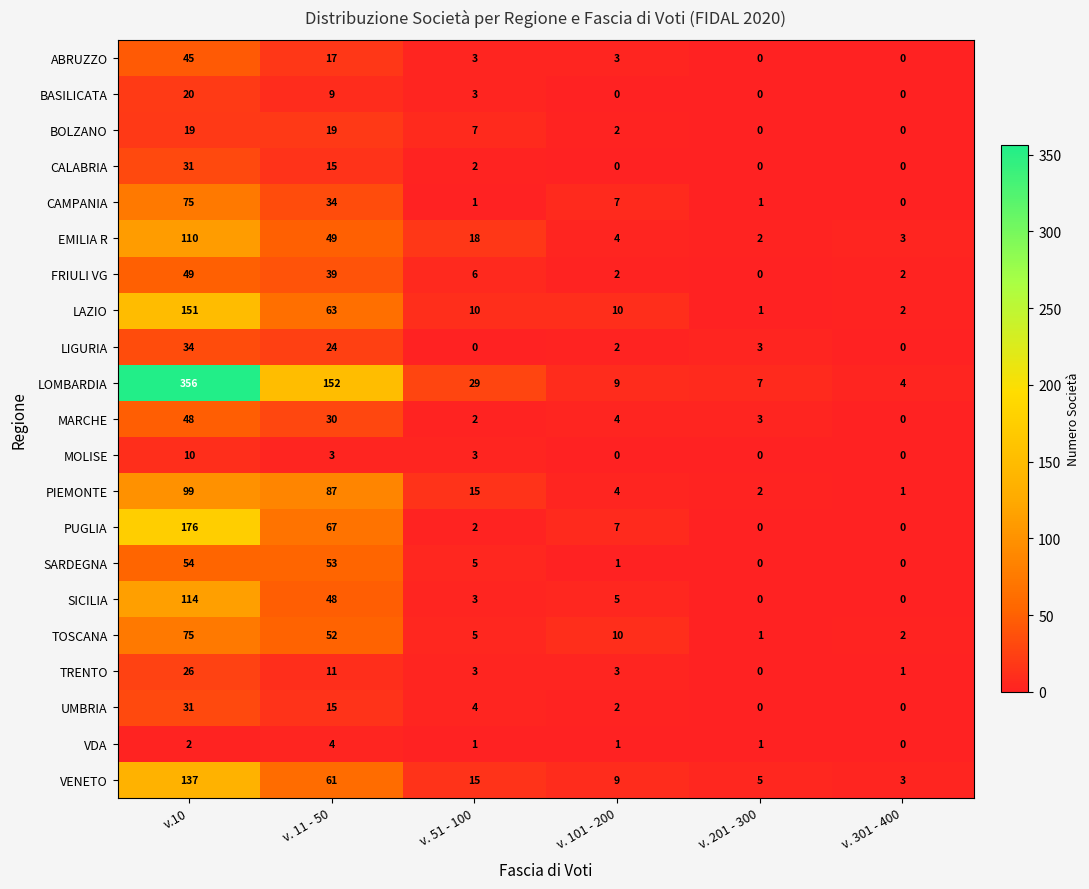

Which series has the largest total across all categories?

LOMBARDIA